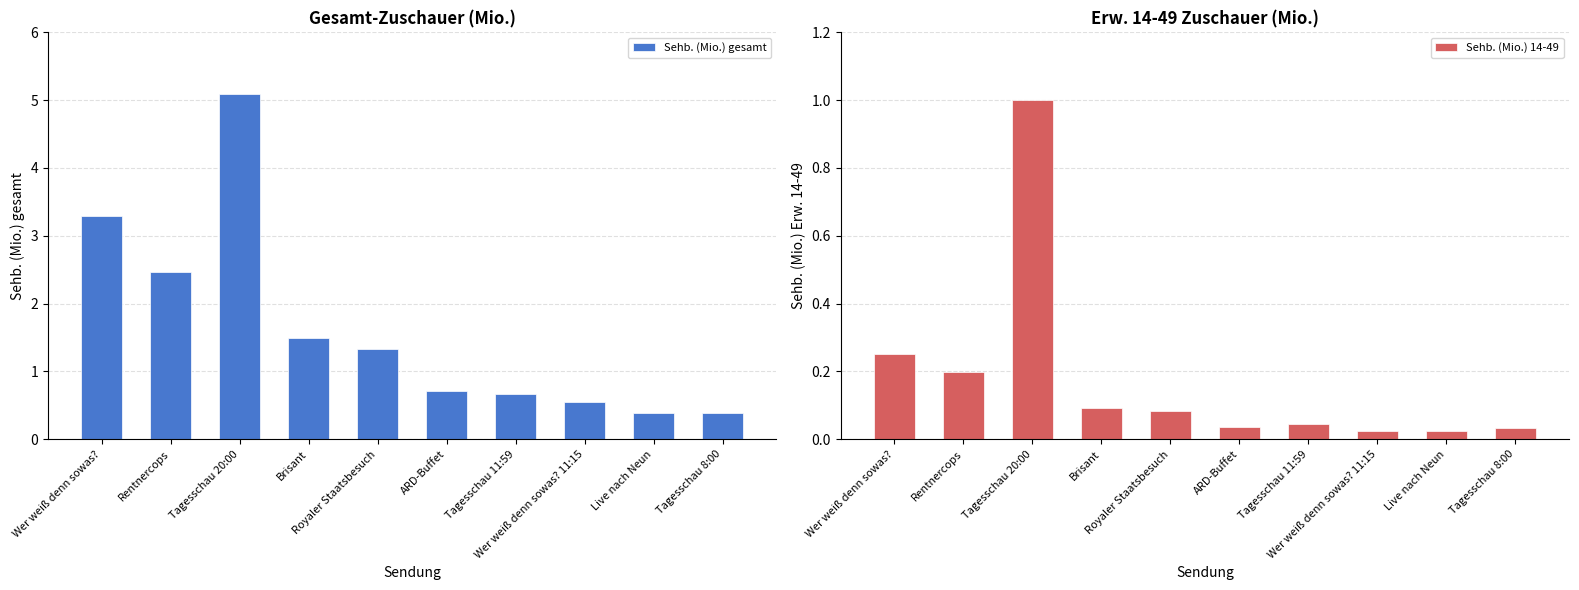

What are all the series names shown in the legend?

Sehb. (Mio.) gesamt, Sehb. (Mio.) 14-49